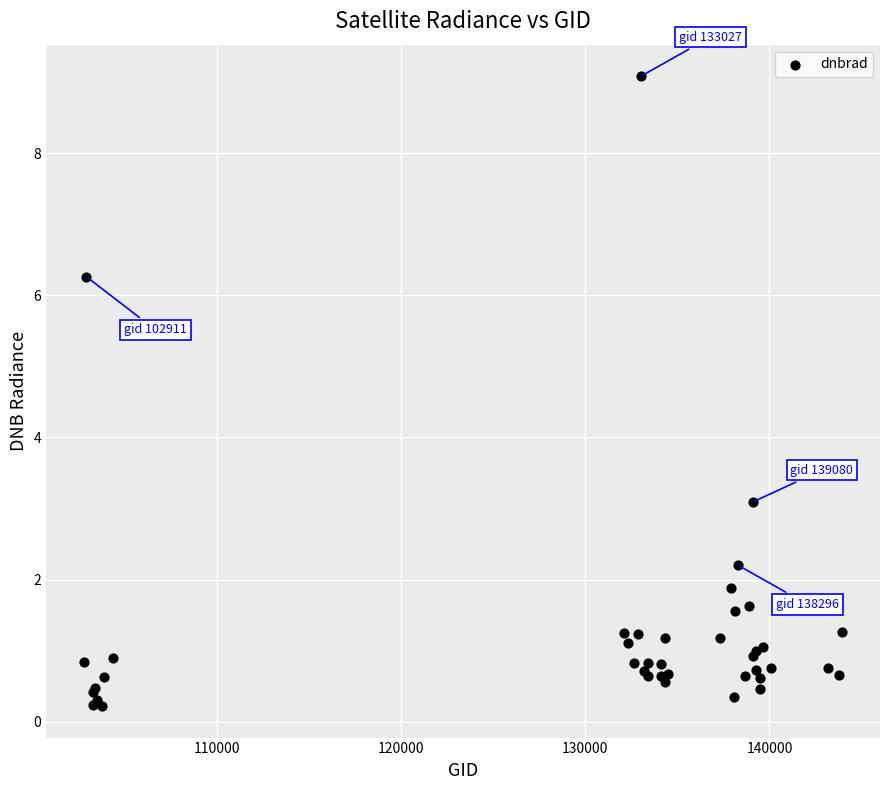

What Y value in the scatter plot is closest to 4?

3.1